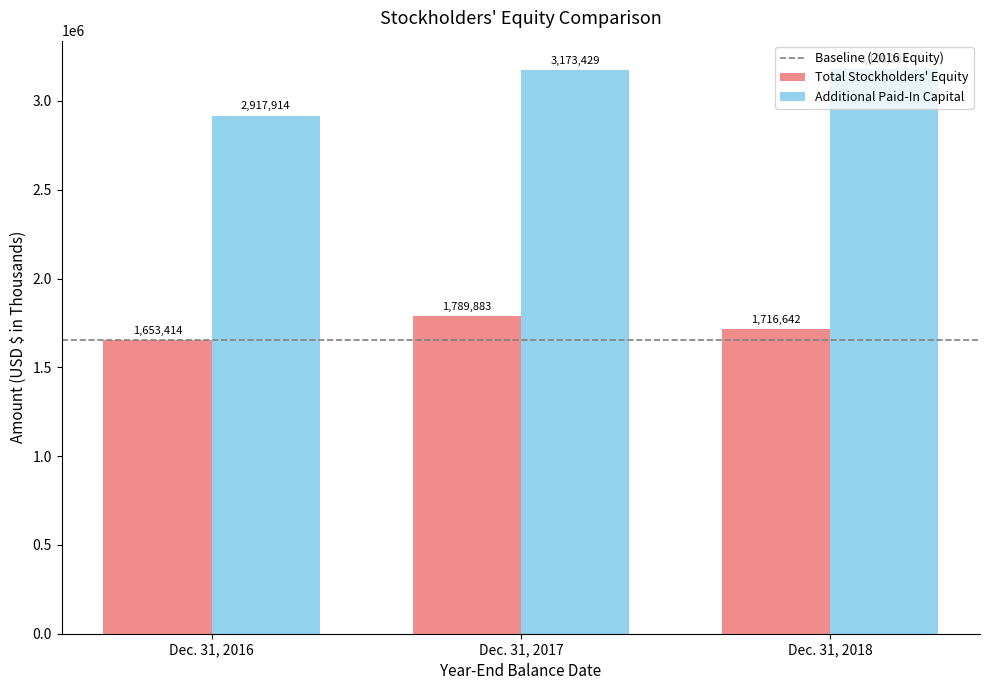

Rank the categories by Total Stockholders' Equity value from highest to lowest.

Dec. 31, 2017, Dec. 31, 2018, Dec. 31, 2016